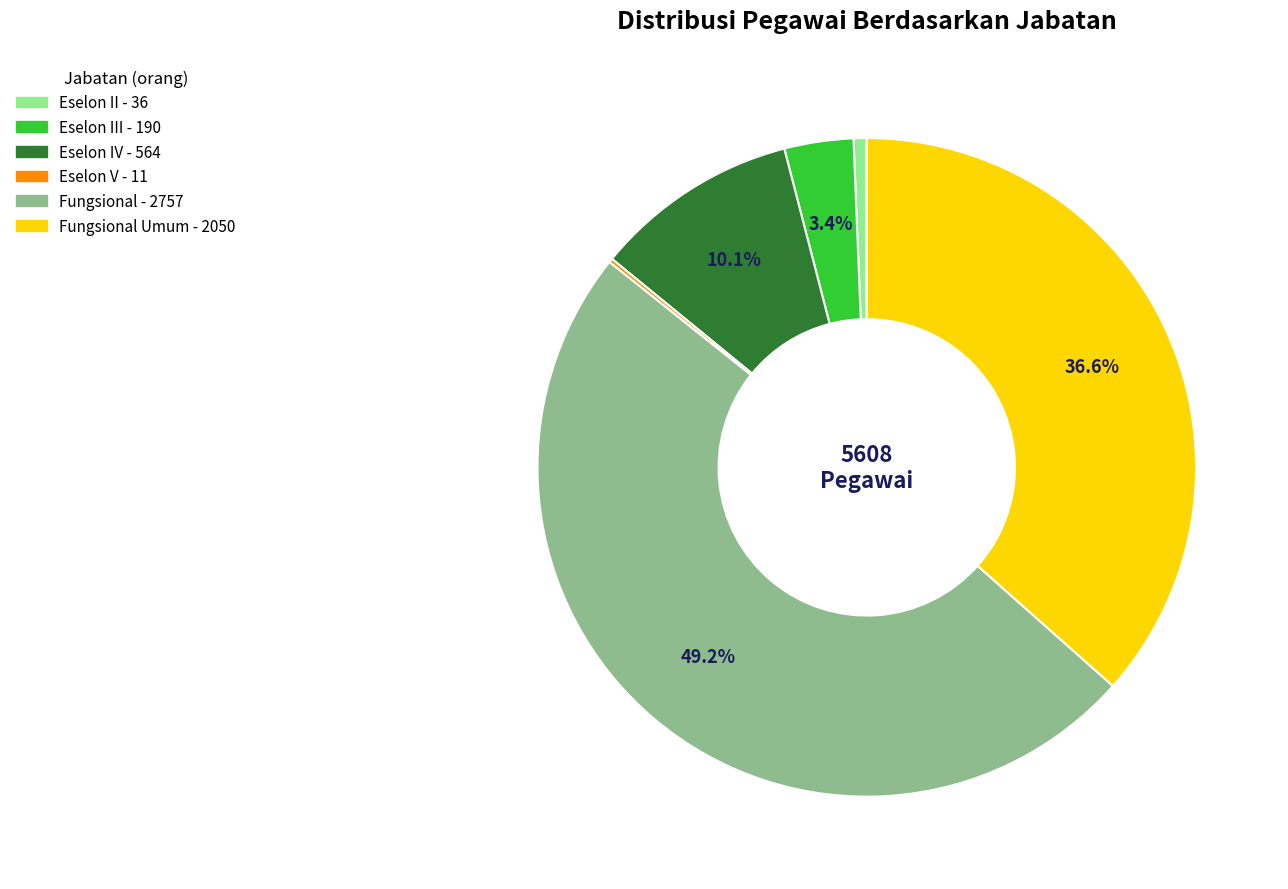

Does any single category account for the majority?

No